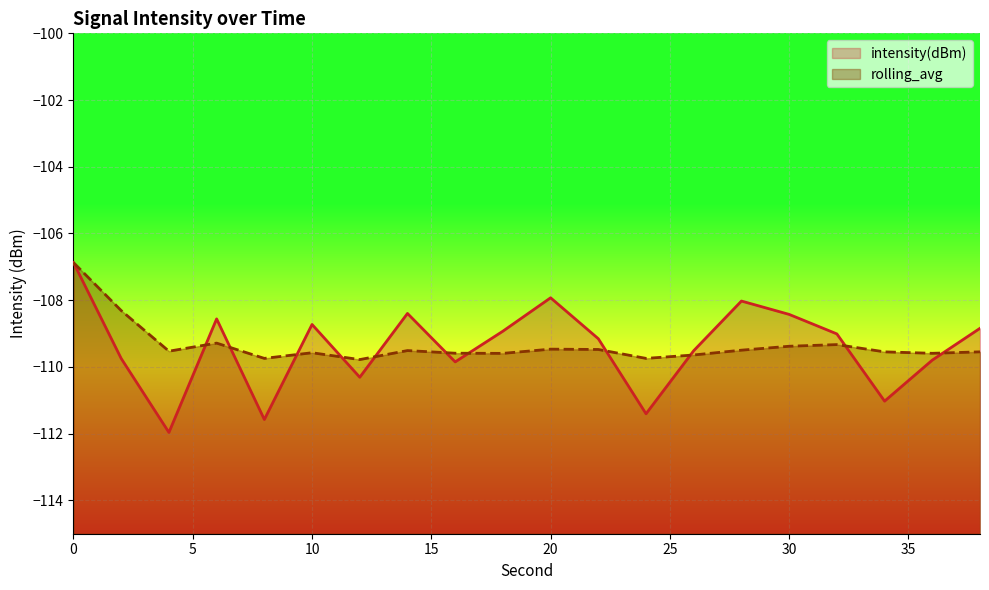

At which label does intensity(dBm) reach its minimum?

4